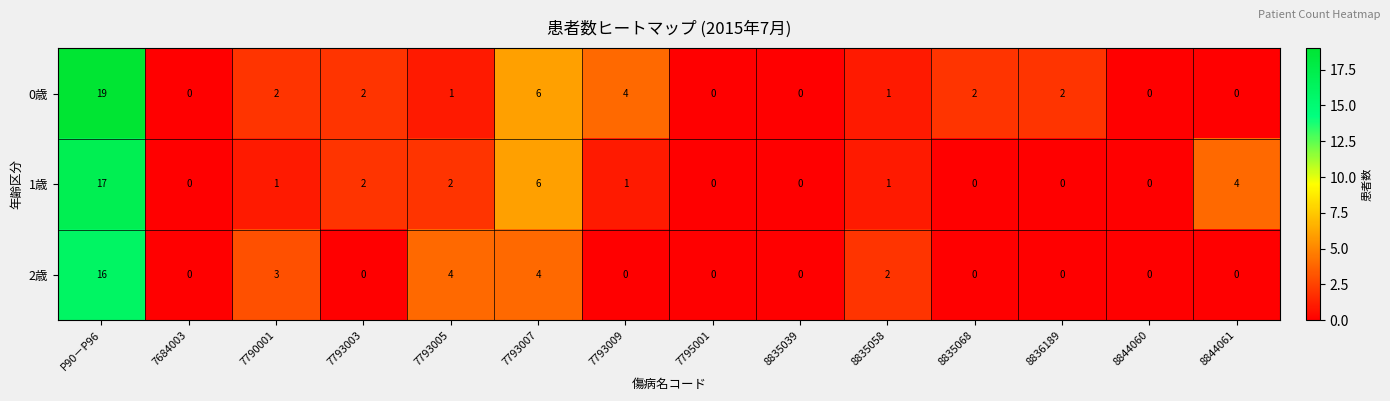

What is the difference between the second highest and second lowest values in the 0歳 series?

6